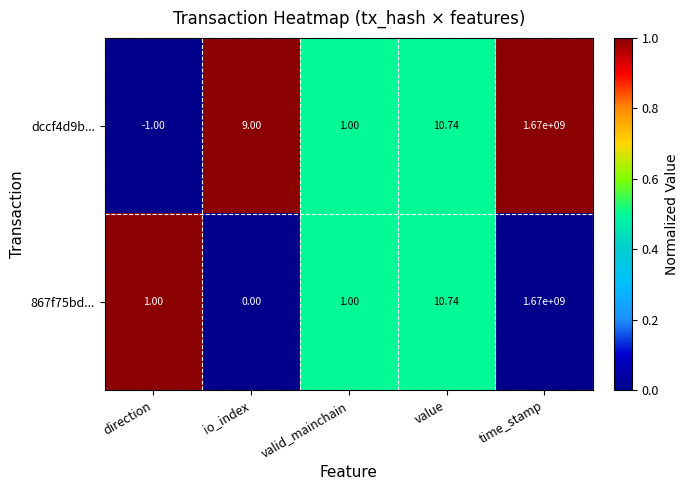

Which series changed the most between direction and time_stamp?

dccf4d9b...